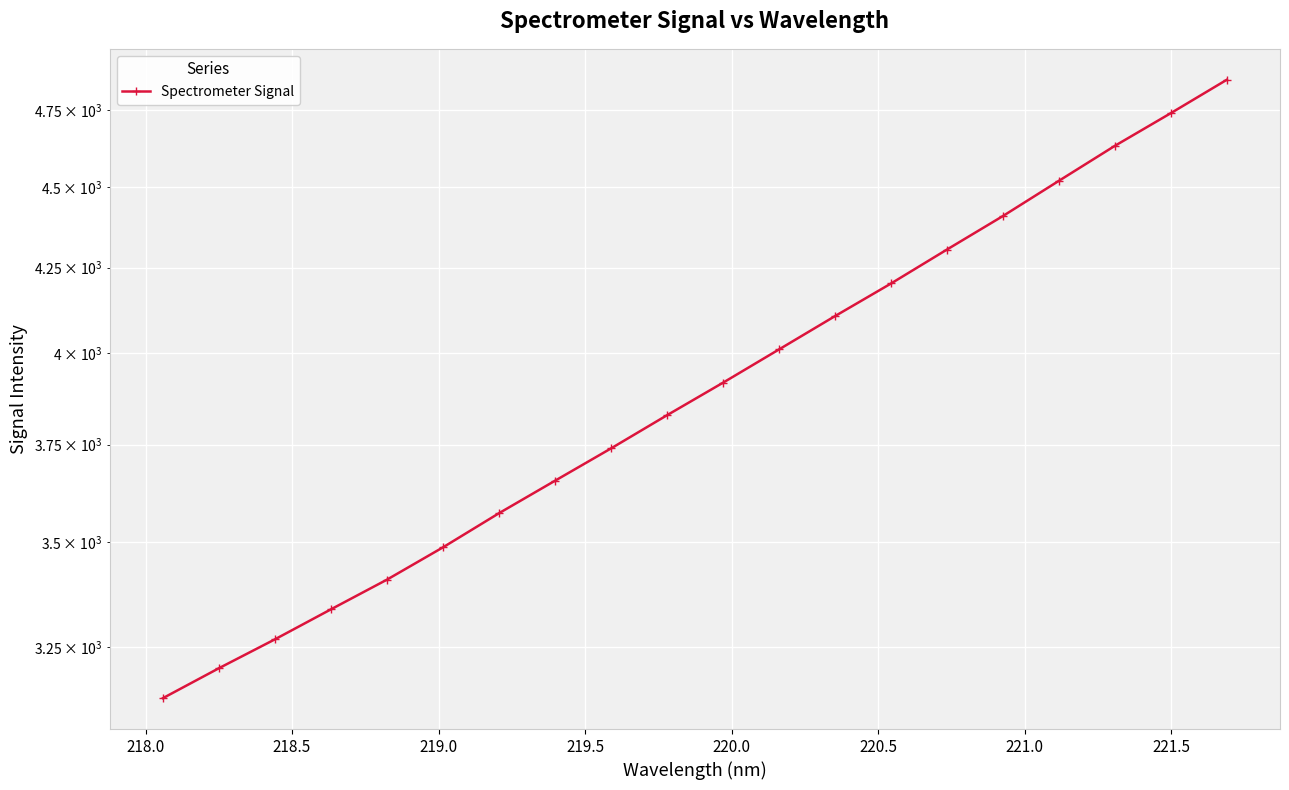

What is the difference between the maximum and minimum values?

1719.2